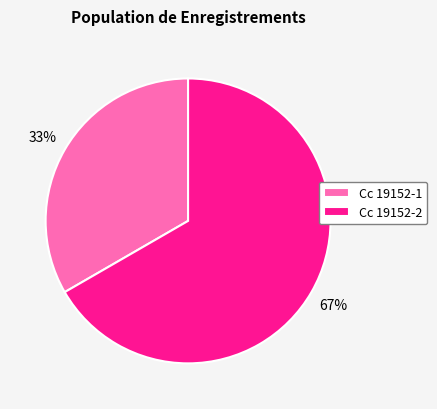

What percentage is the Cc 19152-2 slice, to the nearest percent?

67%